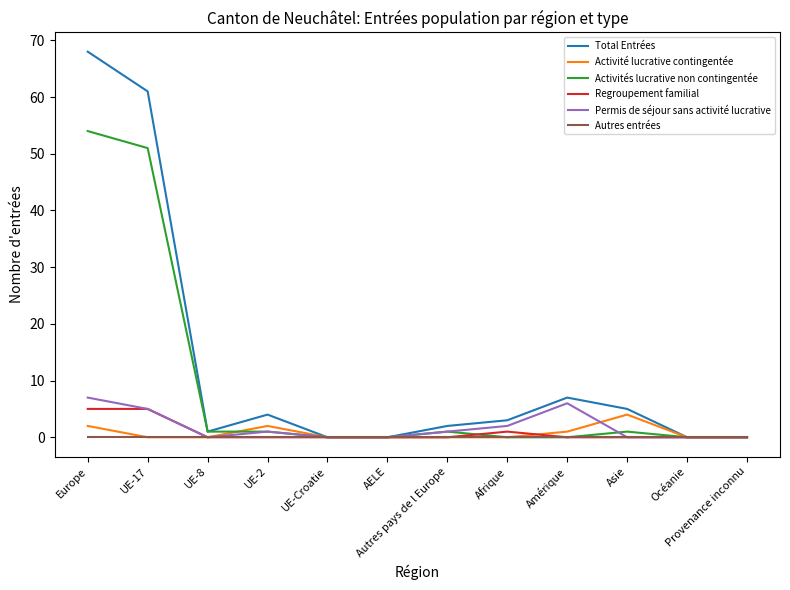

What are all the series names shown in the legend?

Total Entrées, Activité lucrative contingentée, Activités lucrative non contingentée, Regroupement familial, Permis de séjour sans activité lucrative, Autres entrées